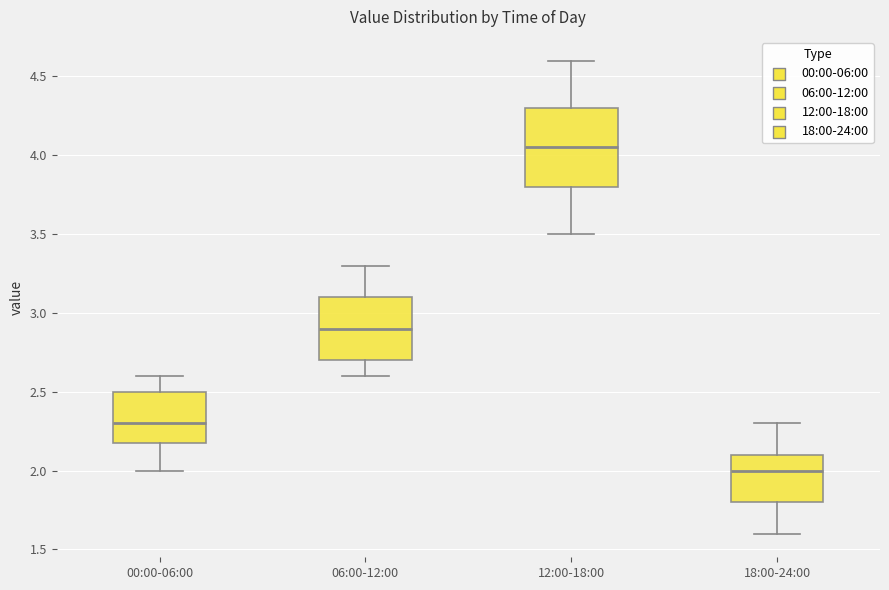

Reading left to right, read every box against the y-axis: the position of its median line, the range the box covers, and the ends of its whiskers. The values are not printed on the chart, so give them approximately, as read against the axis.

00:00-06:00: median 2.30, box 2.20 to 2.50, whiskers 2.00 to 2.60
06:00-12:00: median 2.90, box 2.70 to 3.10, whiskers 2.60 to 3.30
12:00-18:00: median 4.05, box 3.80 to 4.30, whiskers 3.50 to 4.60
18:00-24:00: median 2.00, box 1.80 to 2.10, whiskers 1.60 to 2.30